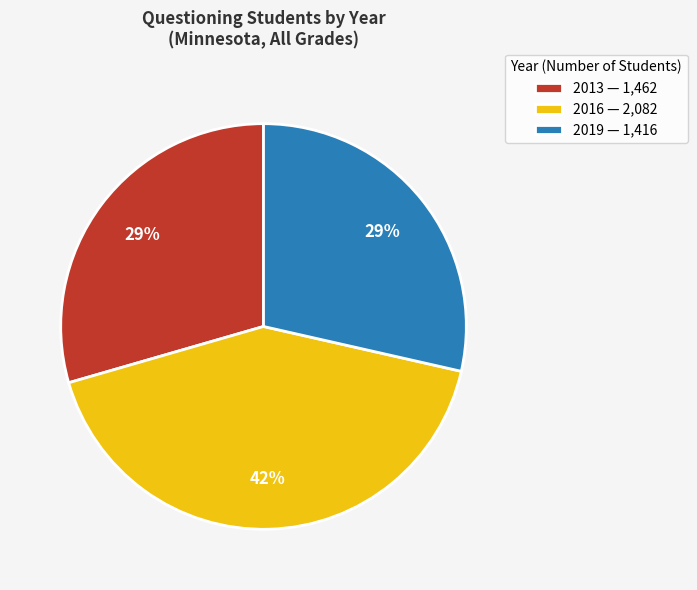

True or false: 2016 accounts for 42% of the total.

True